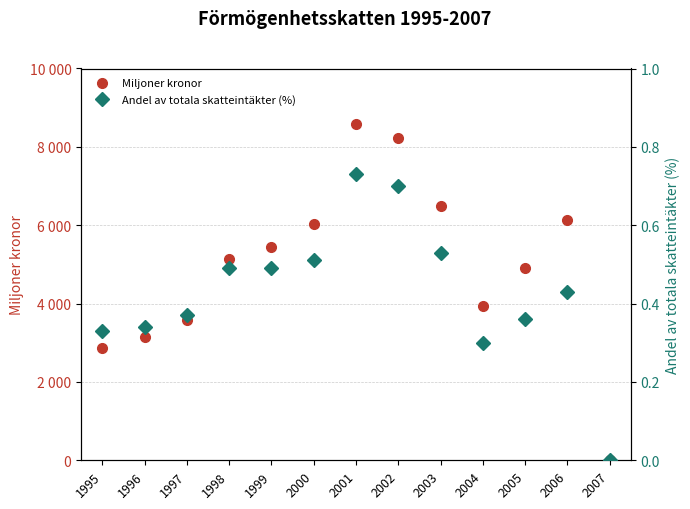

What is the sum of all Andel av totala skatteintäkter (%) values?

5.6